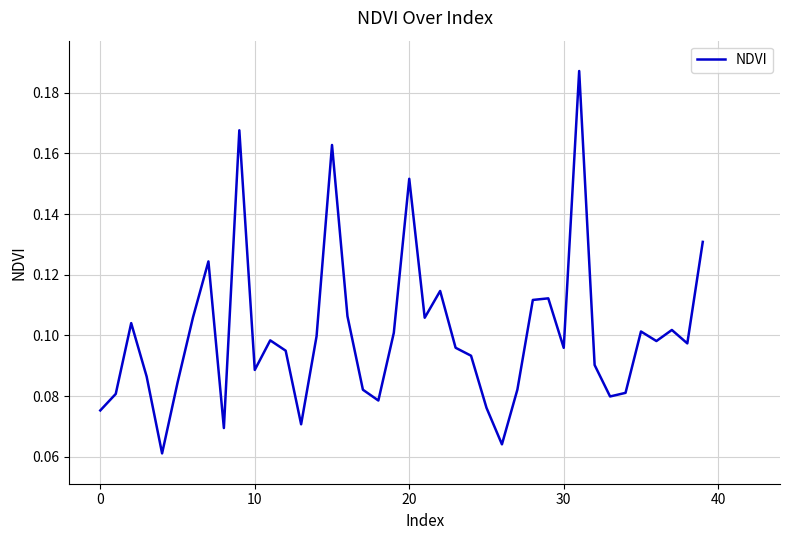

True or false: the data has more than 2 interior local peaks.

True